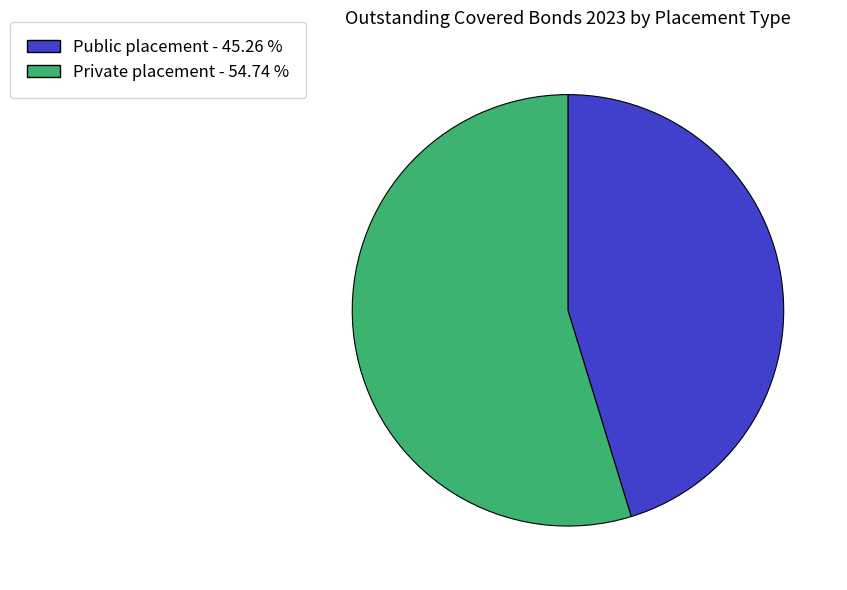

Rank the categories by value from highest to lowest.

Private placement, Public placement